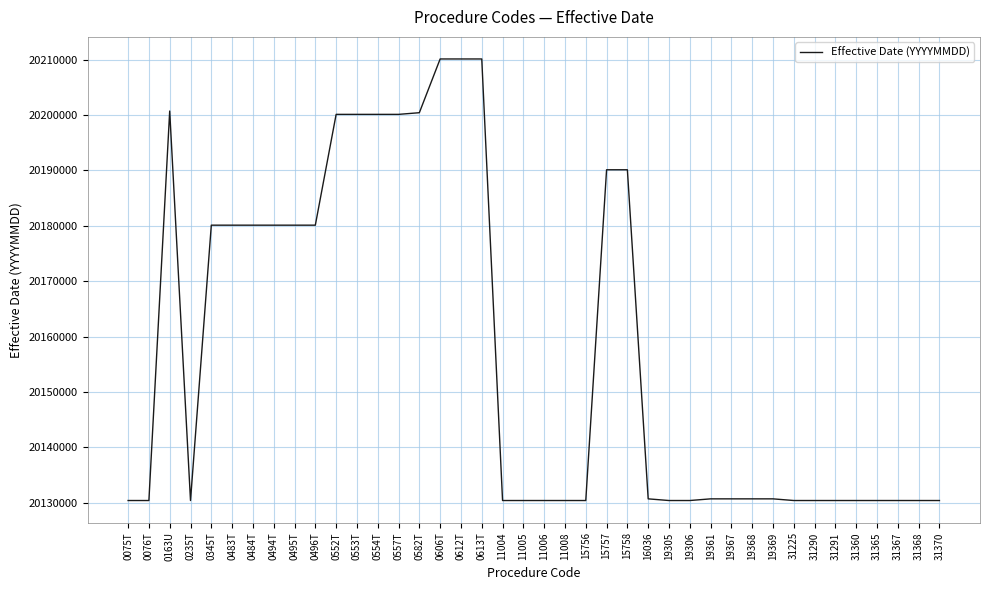

Approximately how many times larger is the value at 15756 compared to 0483T?

1.0